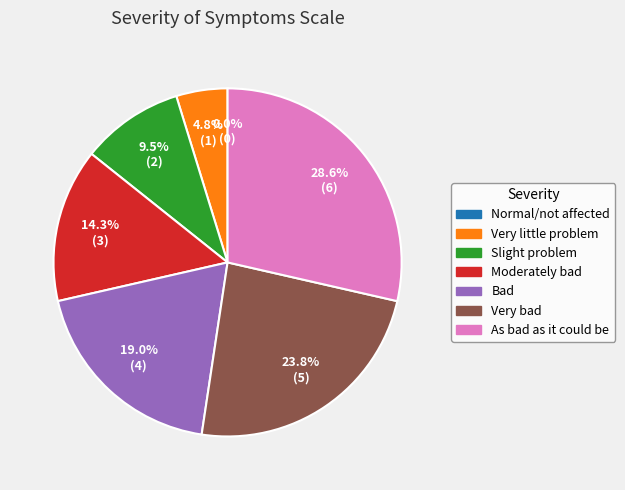

Is the sum of Very little problem and Moderately bad greater than half?

No